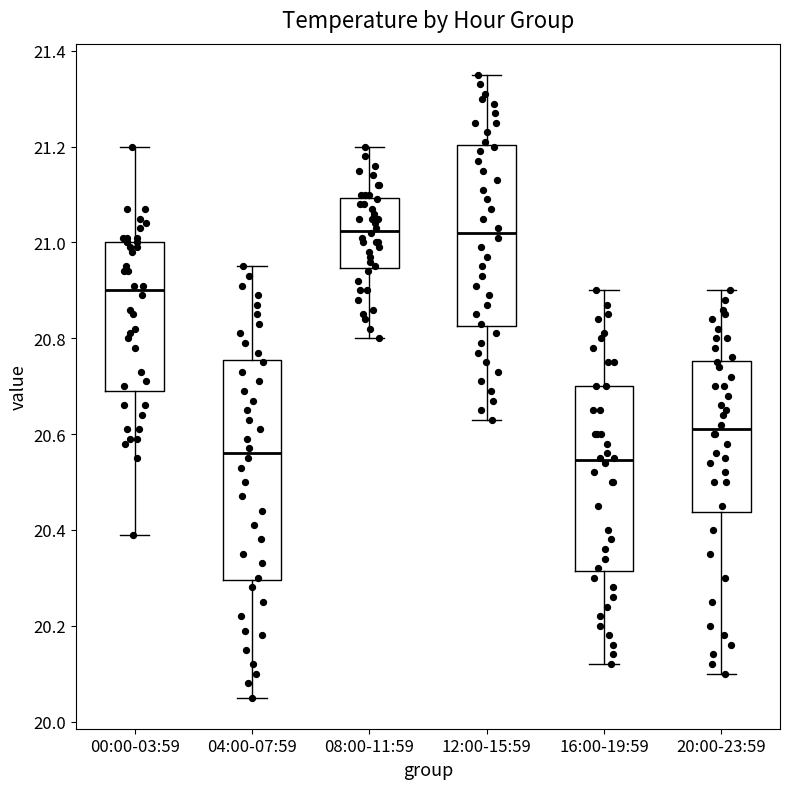

Reading left to right, transcribe this box plot: for each box, give where its median line is, the range the box spans, and where its two whiskers end, as read against the y-axis. The values are not printed on the chart, so give them approximately, as read against the axis.

00:00-03:59: median 20.90, box 20.70 to 21.00, whiskers 20.40 to 21.20
04:00-07:59: median 20.56, box 20.30 to 20.76, whiskers 20.06 to 20.96
08:00-11:59: median 21.02, box 20.94 to 21.10, whiskers 20.80 to 21.20
12:00-15:59: median 21.02, box 20.82 to 21.20, whiskers 20.64 to 21.36
16:00-19:59: median 20.54, box 20.32 to 20.70, whiskers 20.12 to 20.90
20:00-23:59: median 20.62, box 20.44 to 20.76, whiskers 20.10 to 20.90